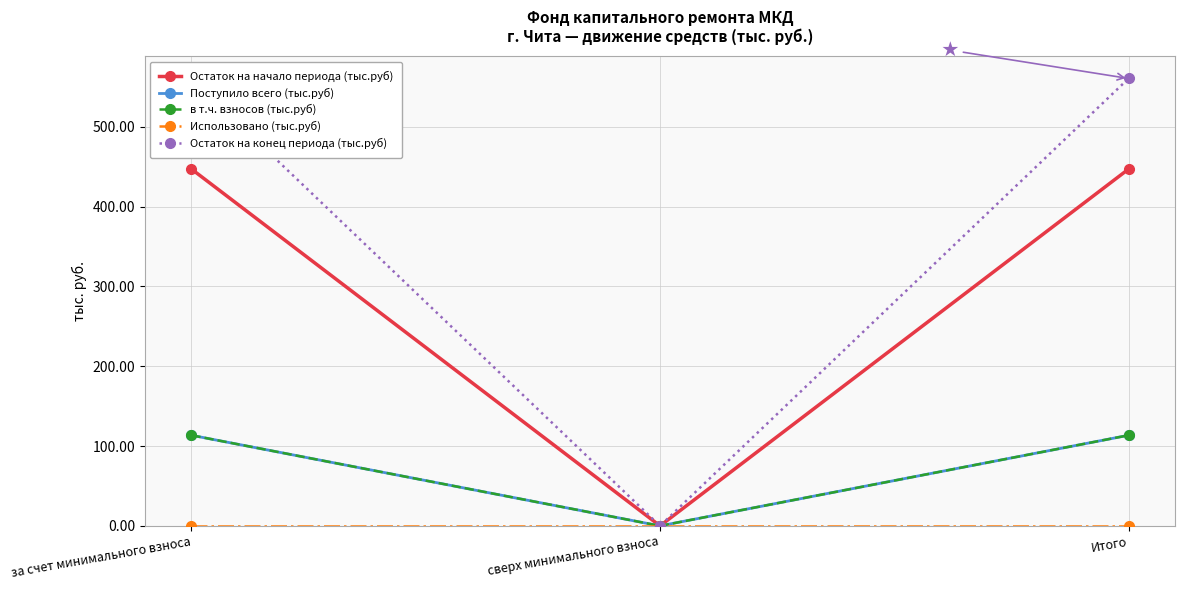

The value of Поступило всего (тыс.руб) at Итого is 184.8. True or false?

False